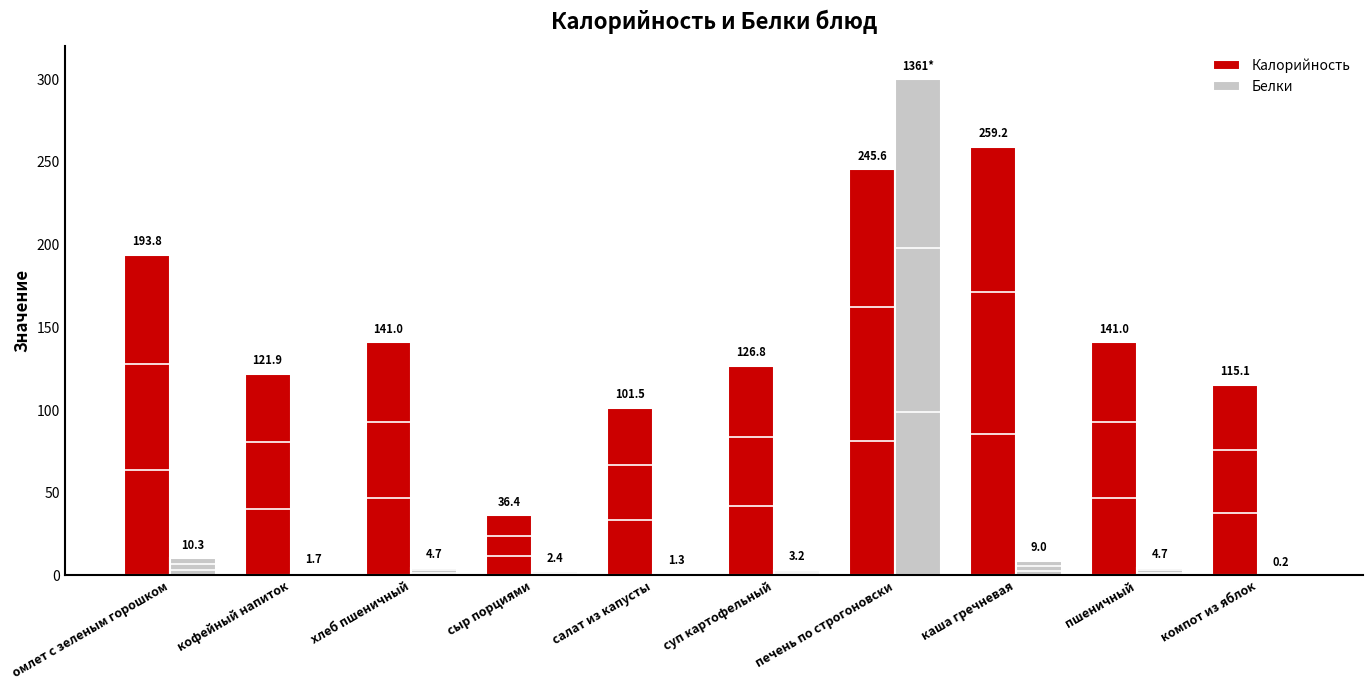

Is the value of Белки at каша гречневая greater than the value of Калорийность at сыр порциями?

No